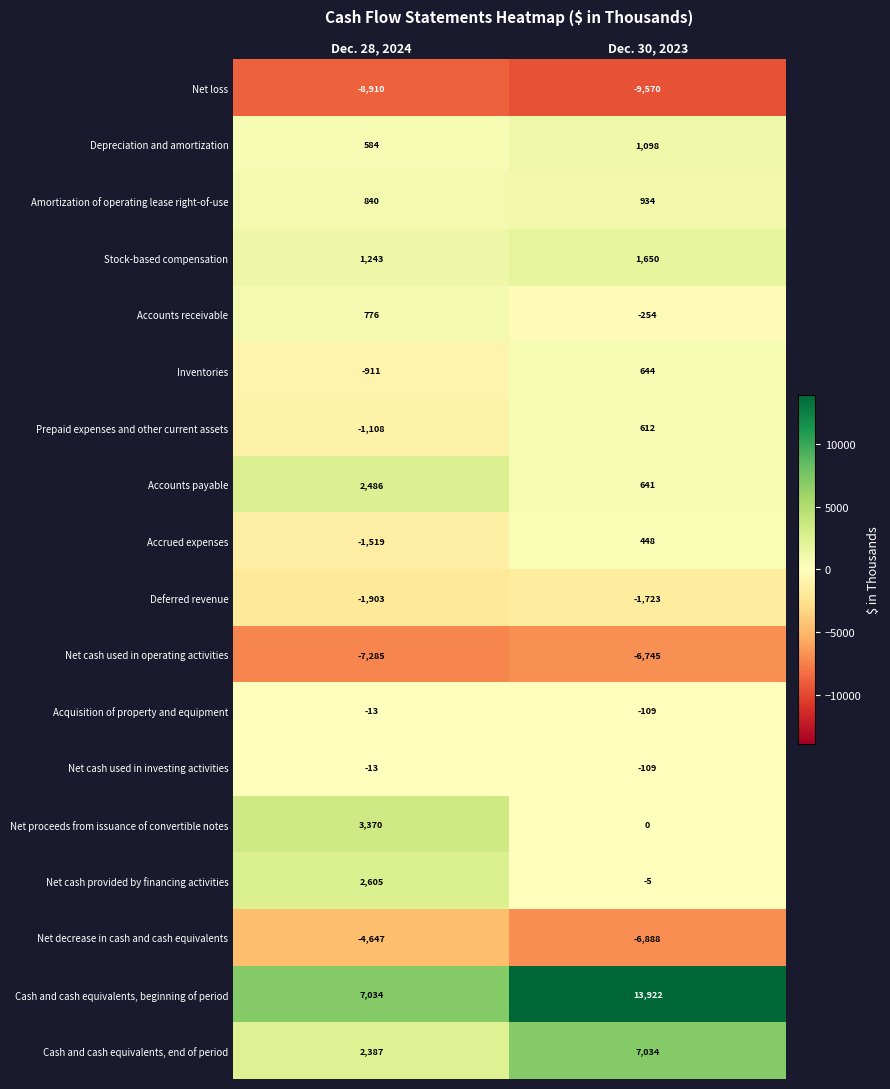

Which series has the widest spread of values?

Cash and cash equivalents, beginning of period